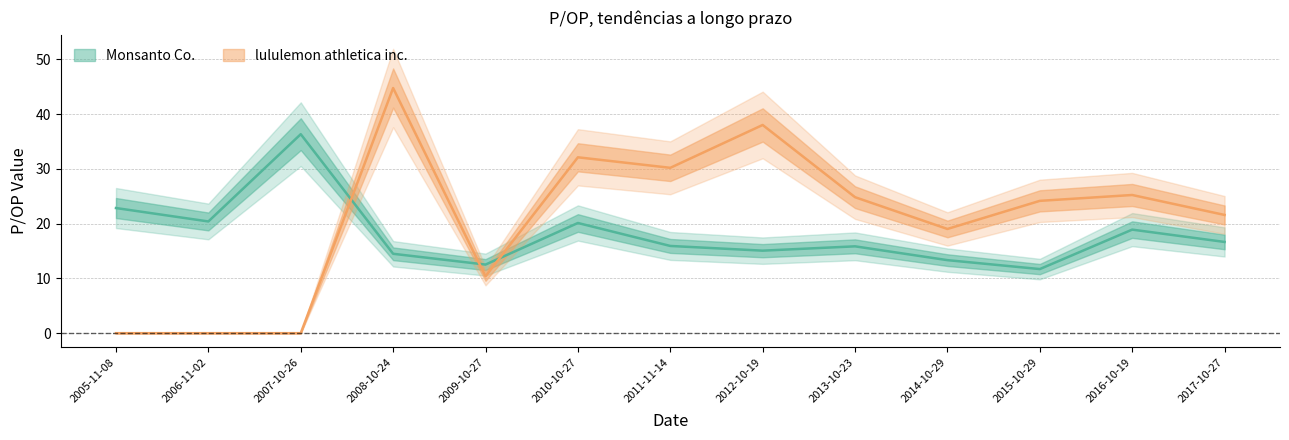

At which label does lululemon athletica inc. first exceed 24?

2008-10-24